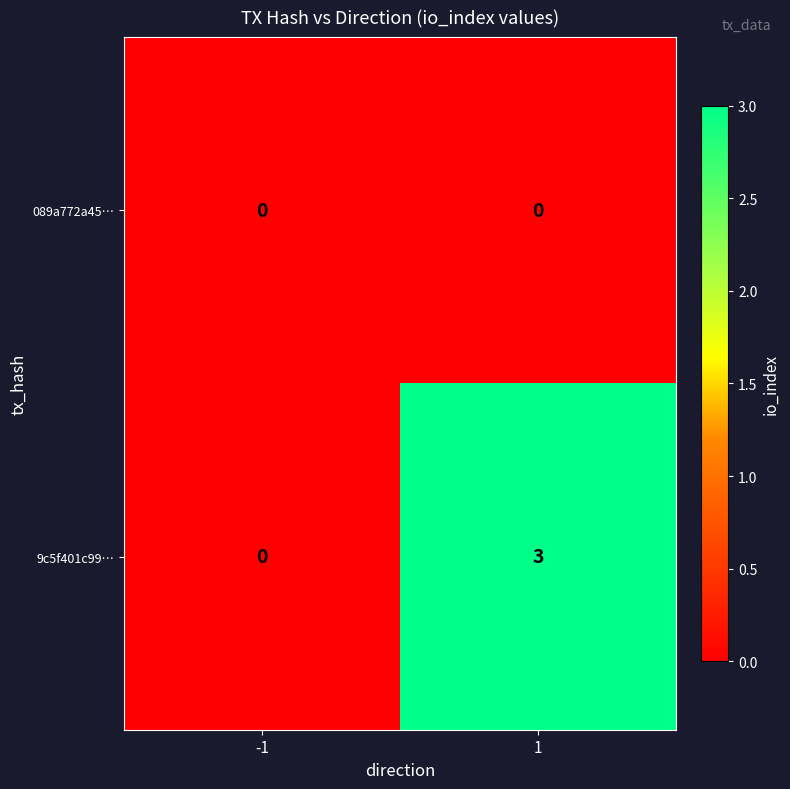

Which series has the widest spread of values?

9c5f401c99…